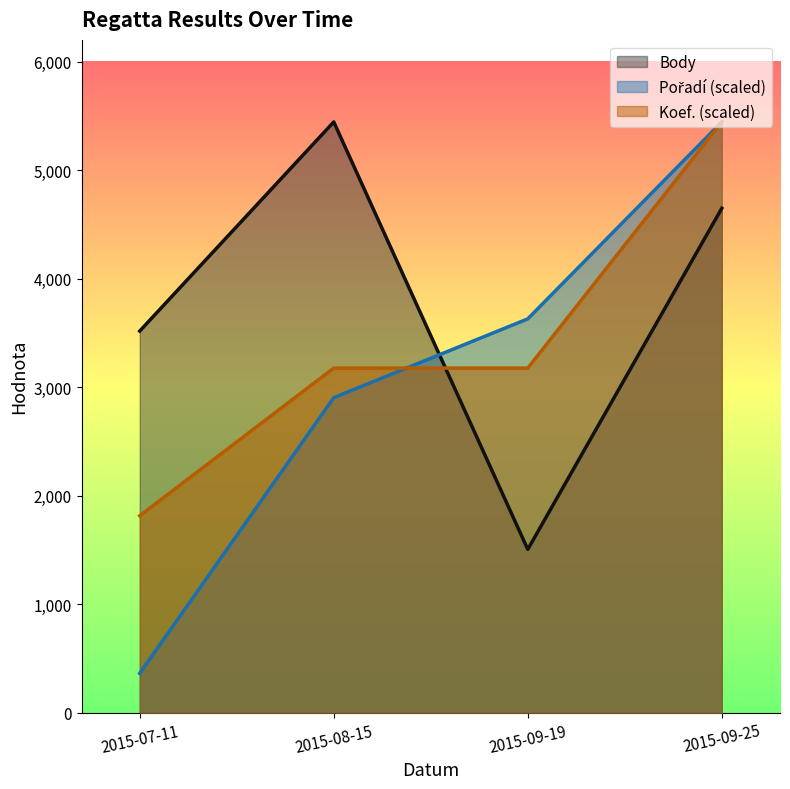

Is the value of Pořadí at 2015-08-15 greater than the value of Body at 2015-07-11?

No